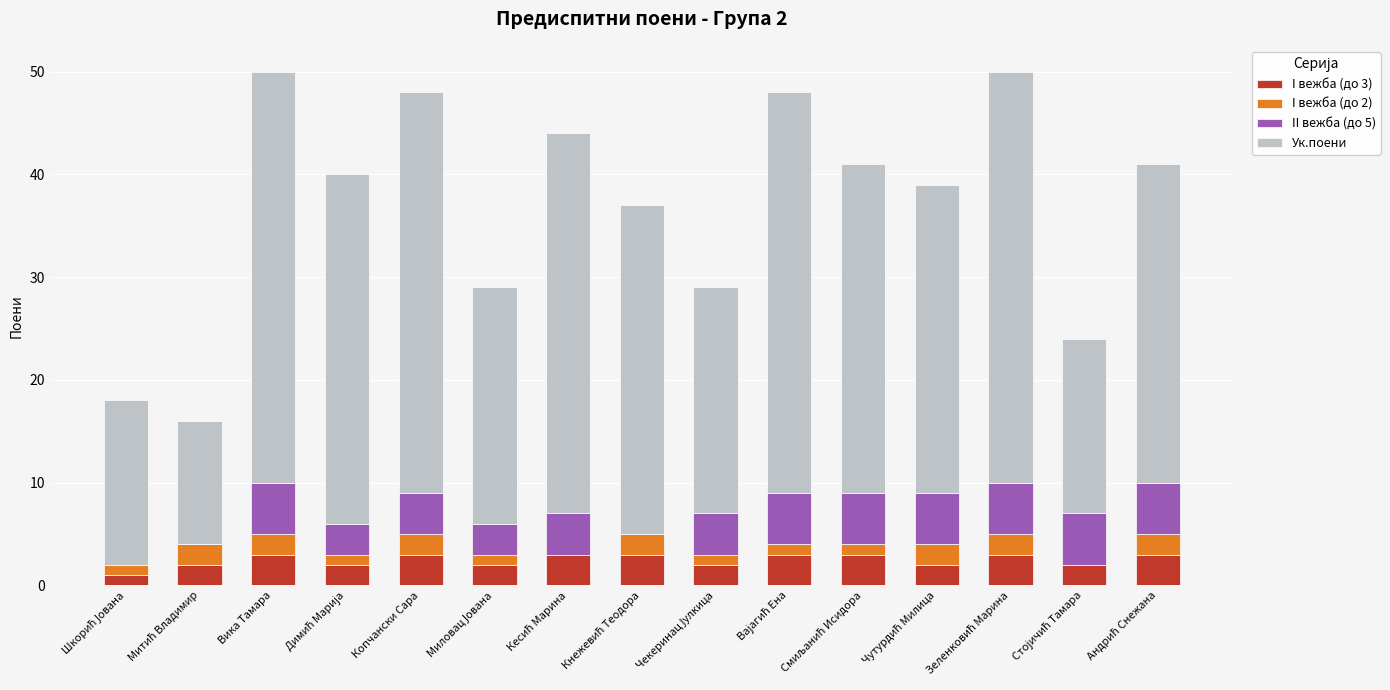

What is the total value across all series at Копчански Сара?

48